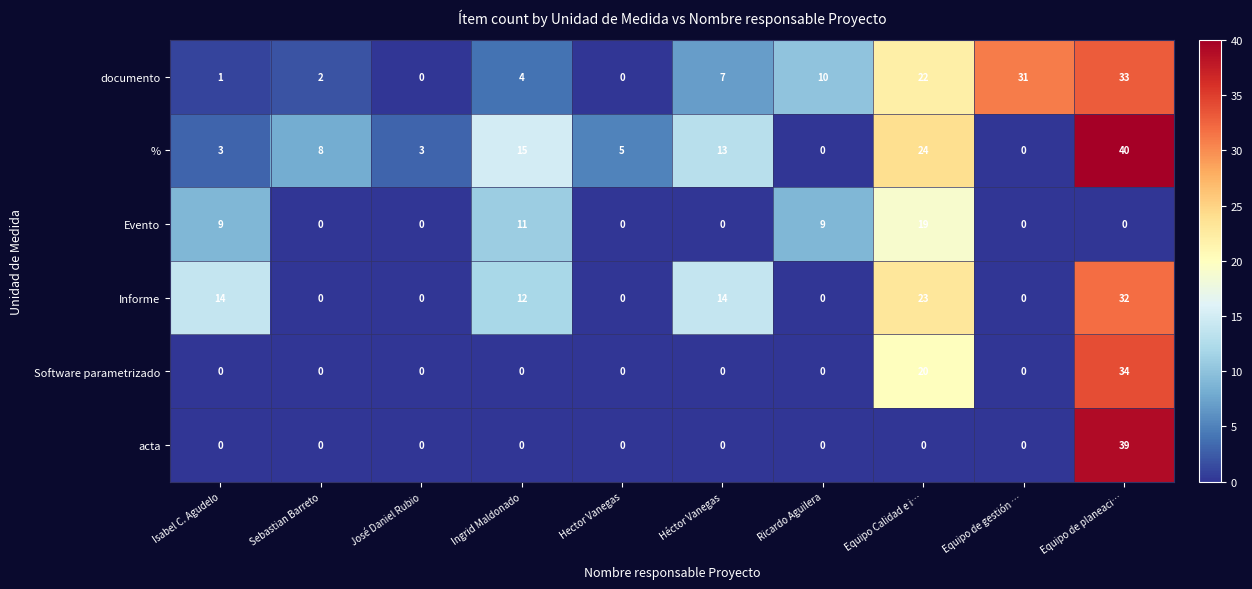

Which series changed the most between Ingrid Maldonado and Equipo Calidad e i…?

Software parametrizado